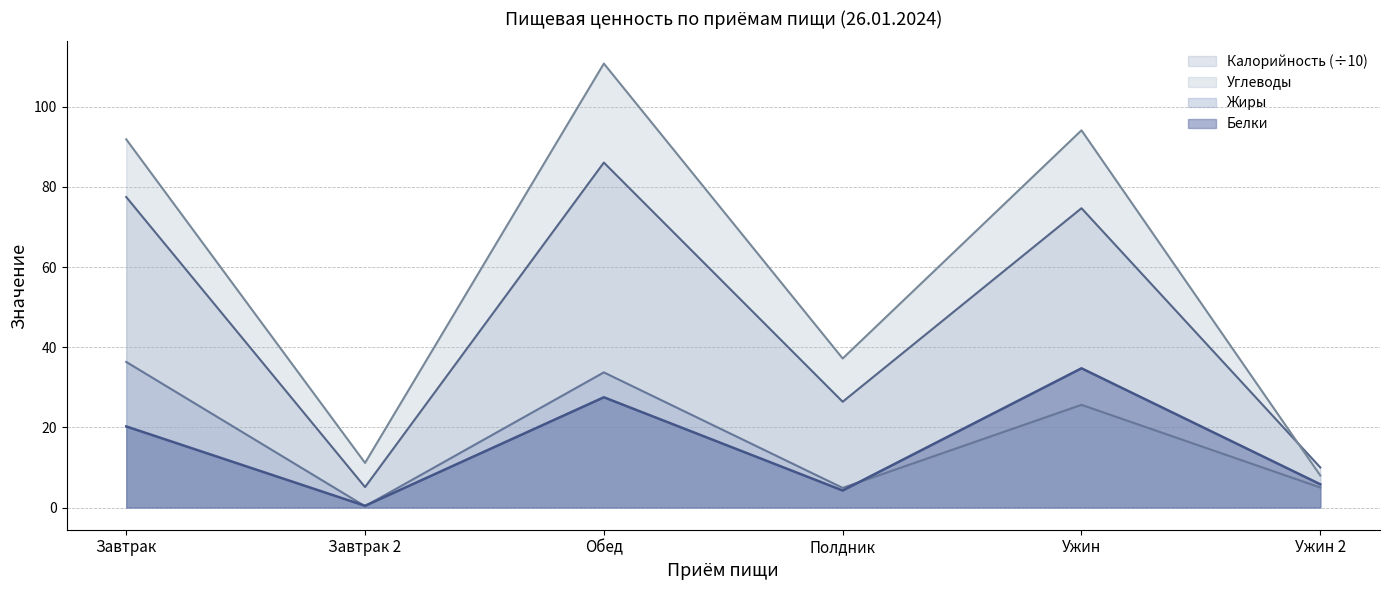

Rank the series at Ужин from lowest to highest value.

Жиры, Белки, Калорийность (÷10), Углеводы